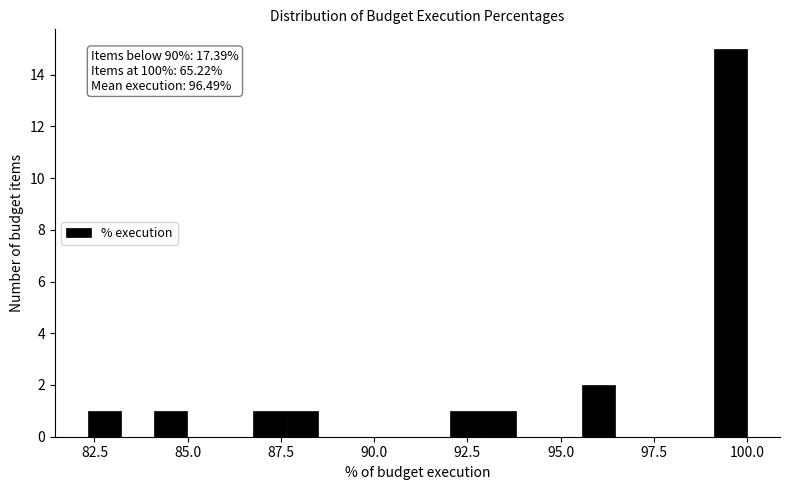

Read against the x-axis, roughly where is the centre of the tallest bar?

99.5